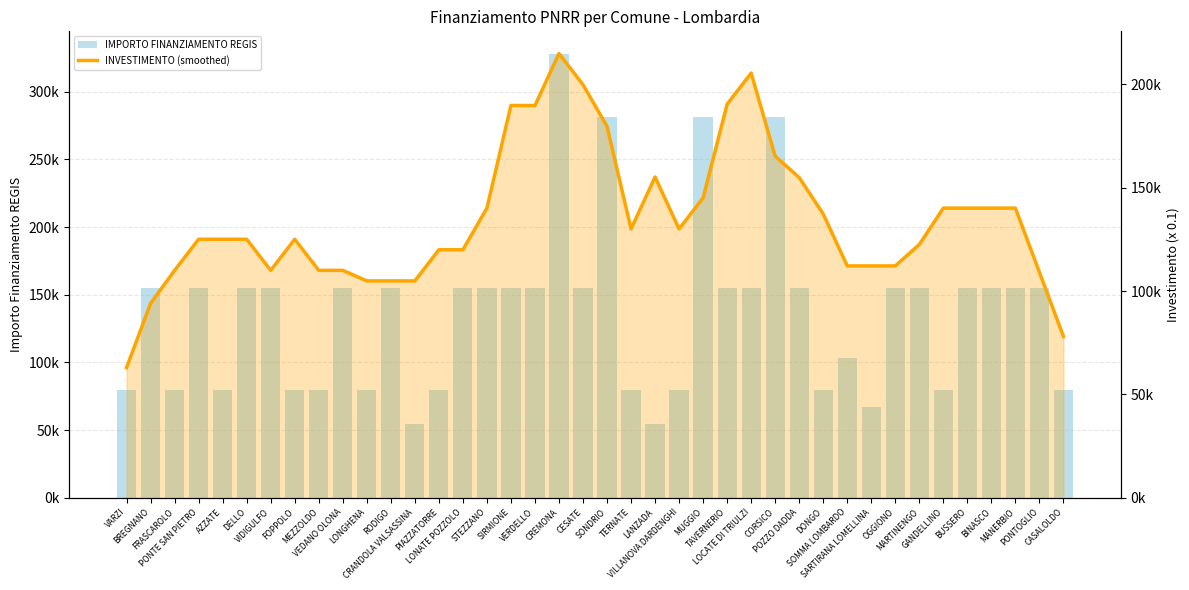

Count the number of data series in this chart.

2